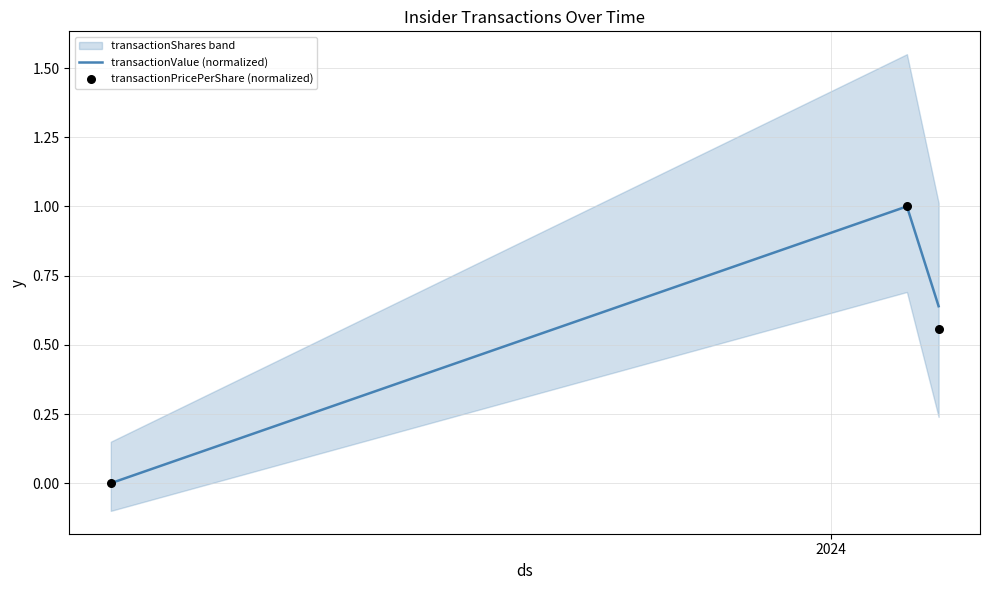

Which series has the largest total across all categories?

transactionValue (normalized)